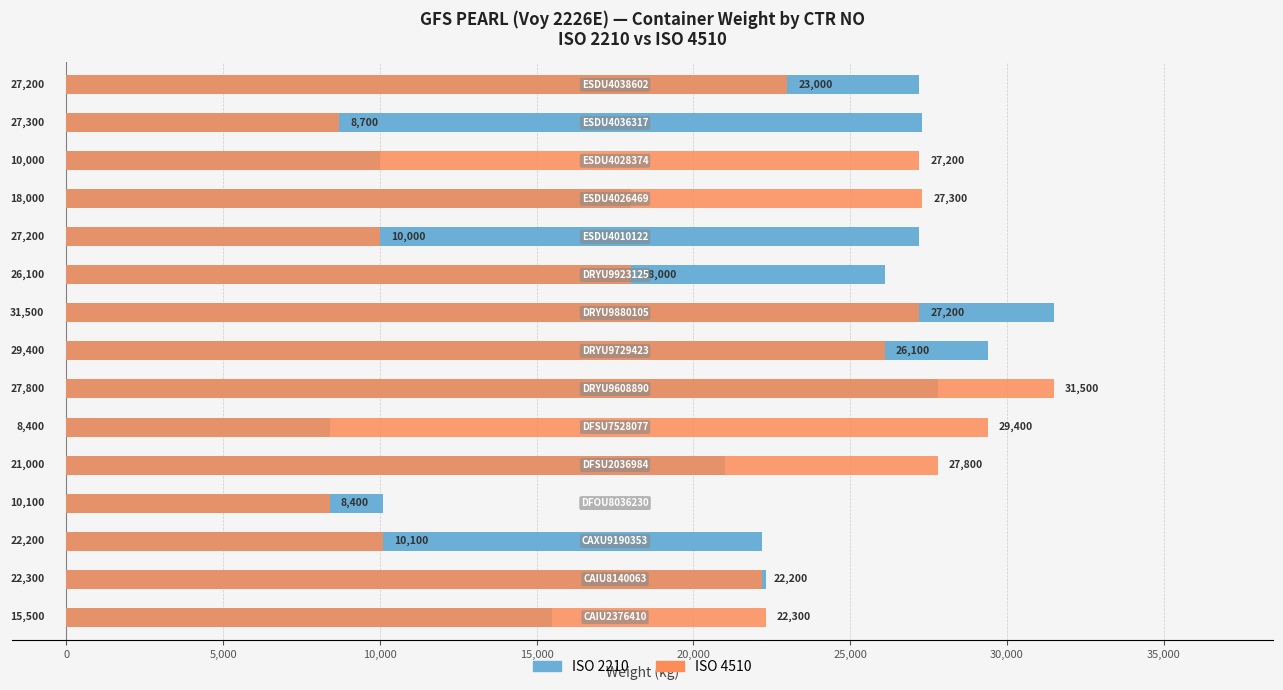

True or false: ISO 2210 has a value of 37229 at 14.

False